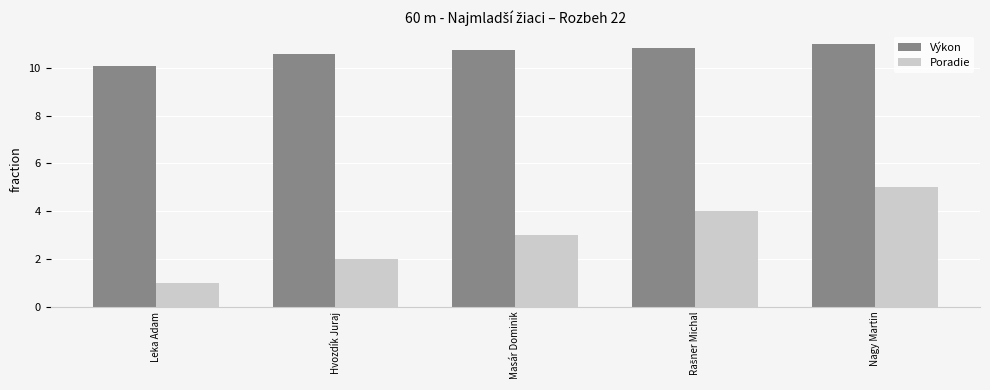

How many groups of bars are there?

5